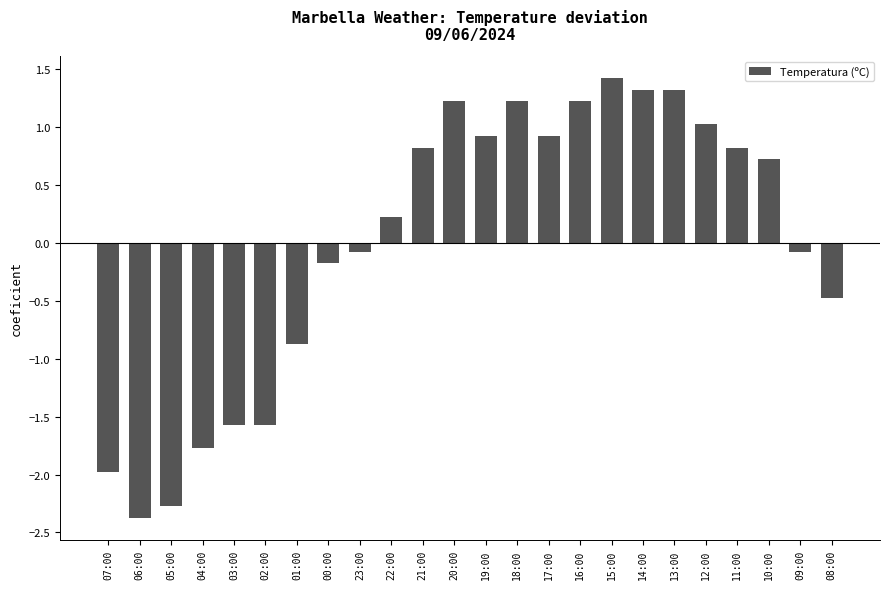

Reading left to right, extract all data points from this chart.

07:00=-2.0	06:00=-2.4	05:00=-2.3	04:00=-1.8	03:00=-1.6	02:00=-1.6	01:00=-0.9	00:00=-0.2	23:00=-0.1	22:00=0.2	21:00=0.8	20:00=1.2	19:00=0.9	18:00=1.2	17:00=0.9	16:00=1.2	15:00=1.4	14:00=1.3	13:00=1.3	12:00=1.0	11:00=0.8	10:00=0.7	09:00=-0.1	08:00=-0.5